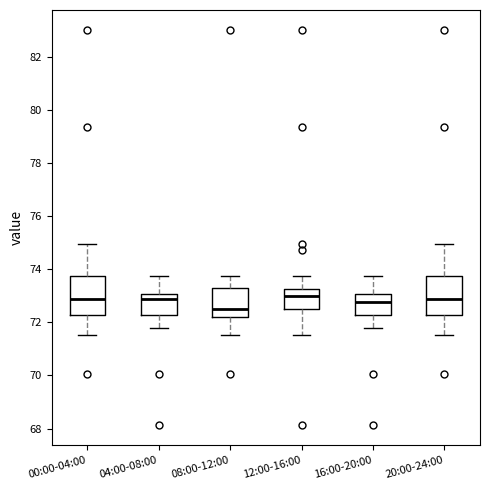

Reading left to right, read every box against the y-axis: the position of its median line, the range the box covers, and the ends of its whiskers. The values are not printed on the chart, so give them approximately, as read against the axis.

00:00-04:00: median 72.8, box 72.2 to 73.8, whiskers 71.6 to 75.0
04:00-08:00: median 72.8, box 72.2 to 73.0, whiskers 71.8 to 73.8
08:00-12:00: median 72.6, box 72.2 to 73.4, whiskers 71.6 to 73.8
12:00-16:00: median 73.0, box 72.6 to 73.2, whiskers 71.6 to 73.8
16:00-20:00: median 72.8, box 72.2 to 73.0, whiskers 71.8 to 73.8
20:00-24:00: median 72.8, box 72.2 to 73.8, whiskers 71.6 to 75.0